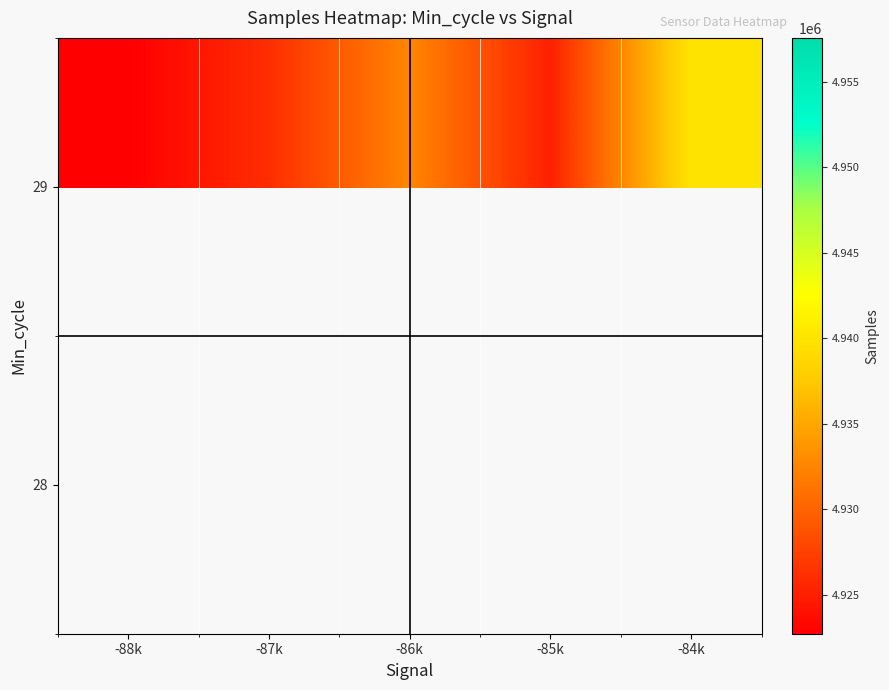

At which label does 28 reach its minimum?

-88k